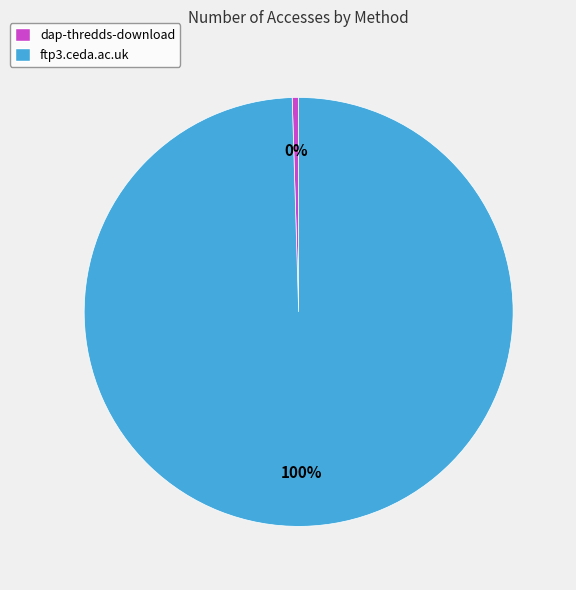

Which category has the biggest portion of the pie?

ftp3.ceda.ac.uk